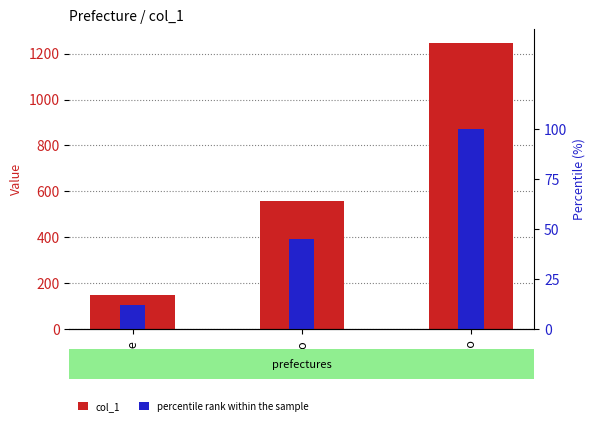

Does the chart contain stacked bars?

No